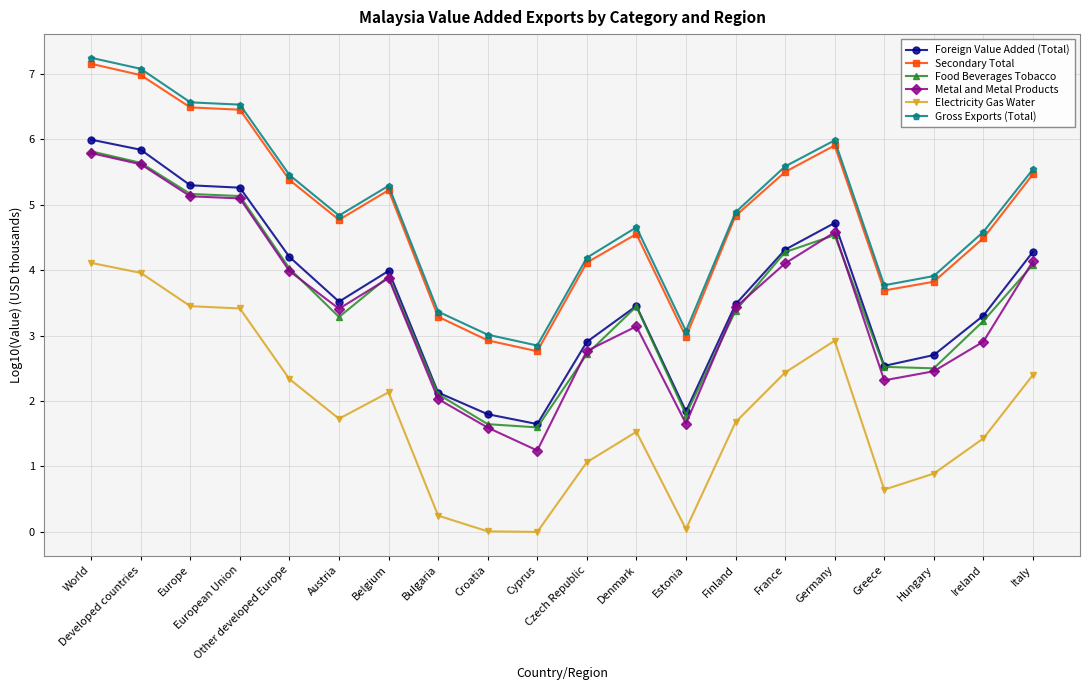

What position from the right is World?

20